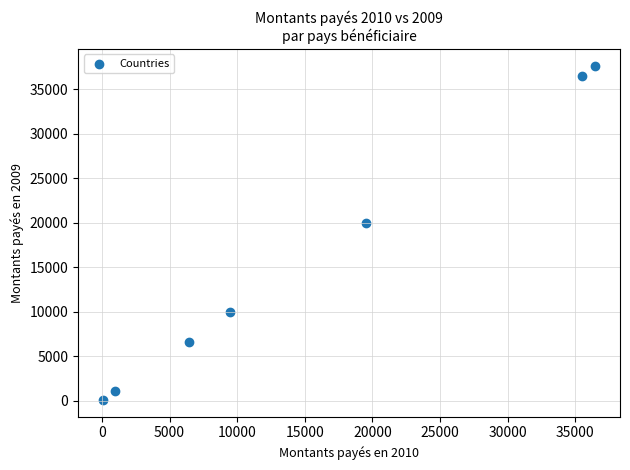

What Y value in the scatter plot is closest to 18849?

19920.1